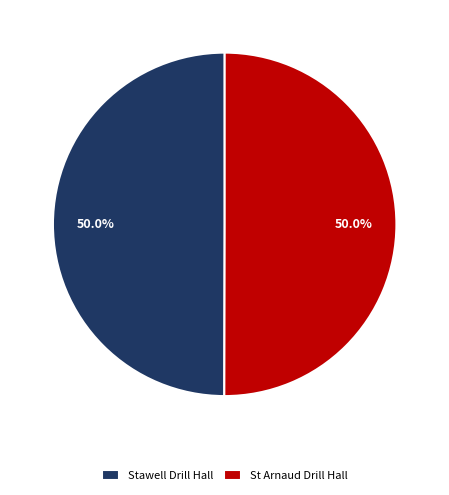

To the nearest percent, what is the average slice percentage?

50%